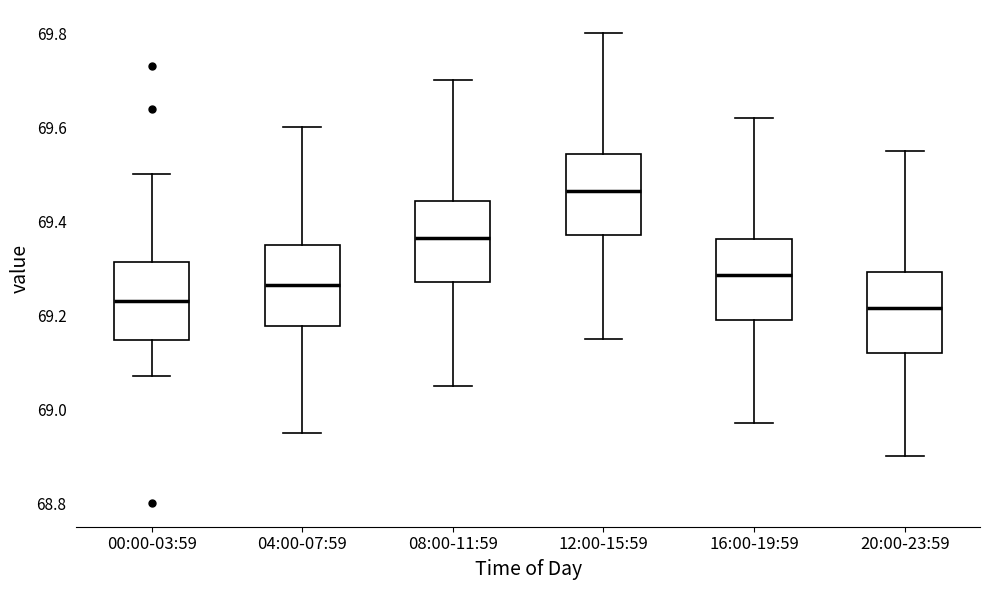

Which box's median line is the highest?

12:00-15:59